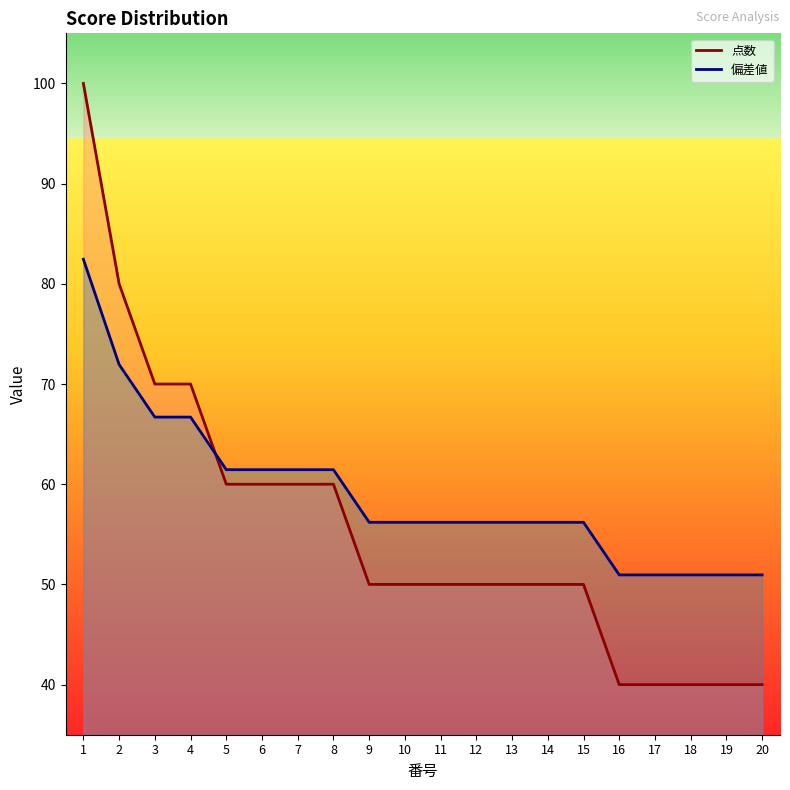

Reading left to right, what are all the values shown in this chart?

点数: 100.0	80.0	70.0	70.0	60.0	60.0	60.0	60.0	50.0	50.0	50.0	50.0	50.0	50.0	50.0	40.0	40.0	40.0	40.0	40.0
偏差値: 82.5	72.0	66.7	66.7	61.5	61.5	61.5	61.5	56.2	56.2	56.2	56.2	56.2	56.2	56.2	51.0	51.0	51.0	51.0	51.0